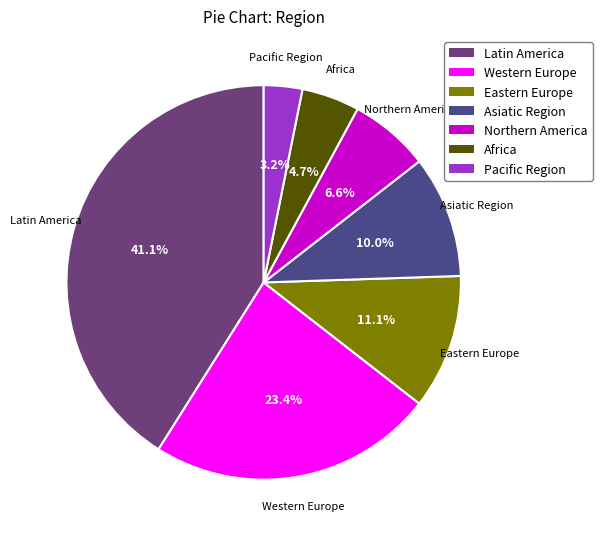

To the nearest percent, what portion does Pacific Region represent?

3%